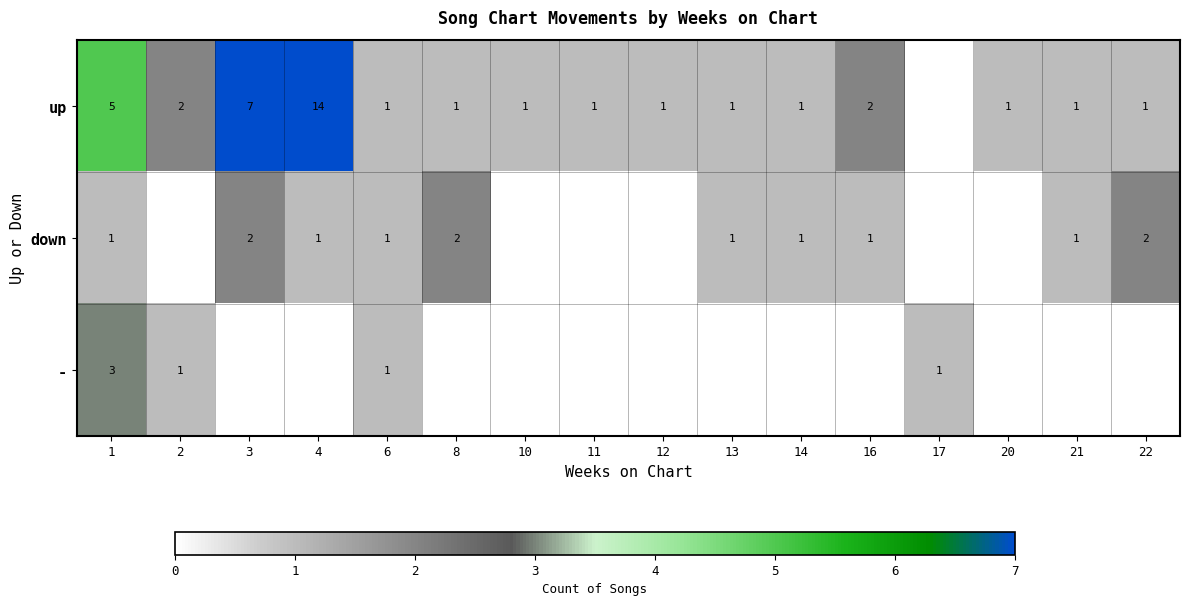

What is the difference between the up values at 8 and 1?

4